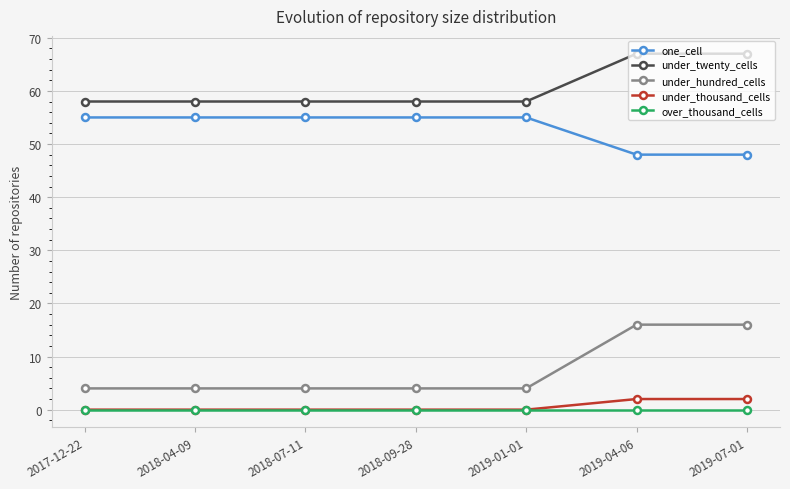

What is the maximum value for one_cell?

55